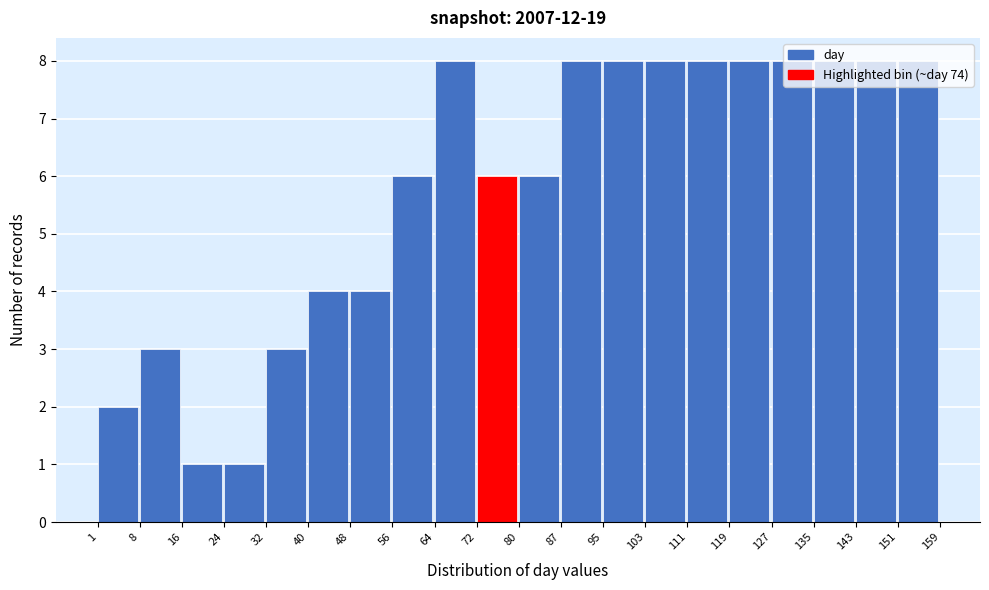

How tall is the bar that spans 135 to 143 on the x-axis? The values are not printed on the chart, so give them approximately, as read against the axis.

8